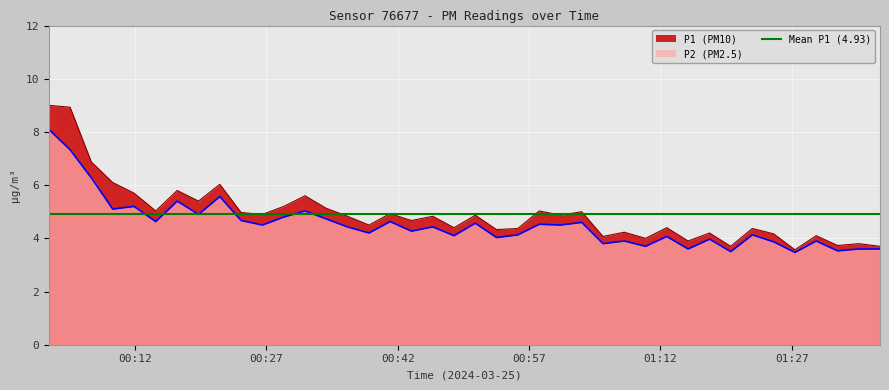

What is the minimum value for P1 (PM10)?

3.6